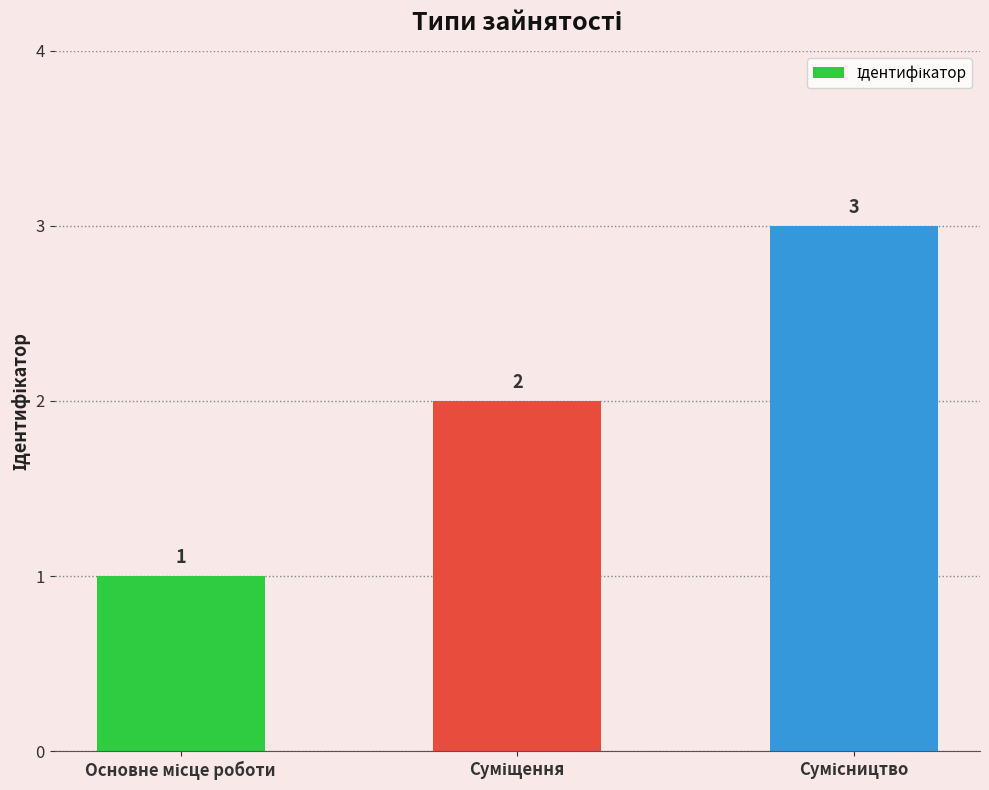

How many values are between 1 and 3?

3